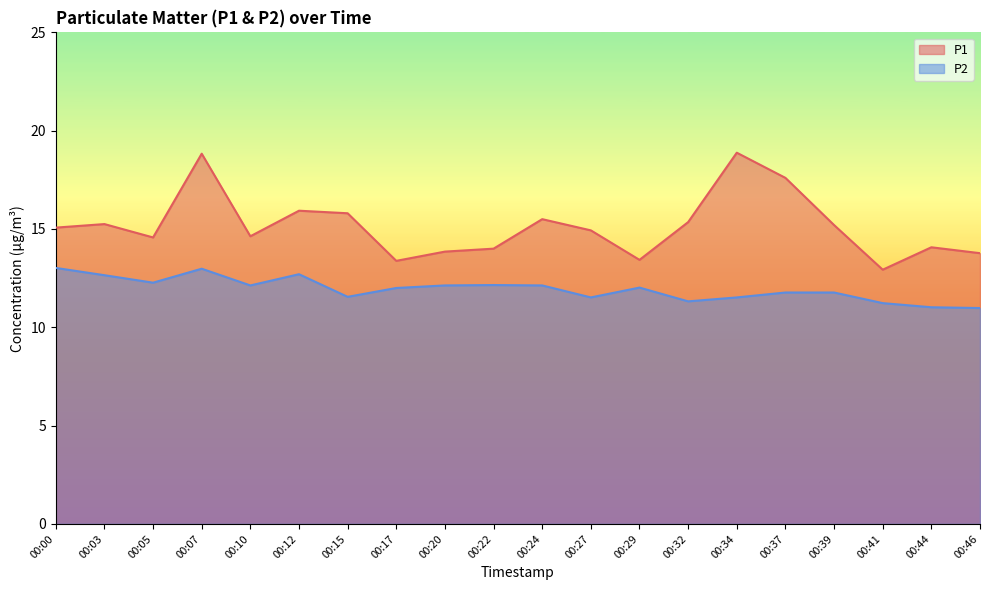

What is the total value across all series at 00:41?

24.2